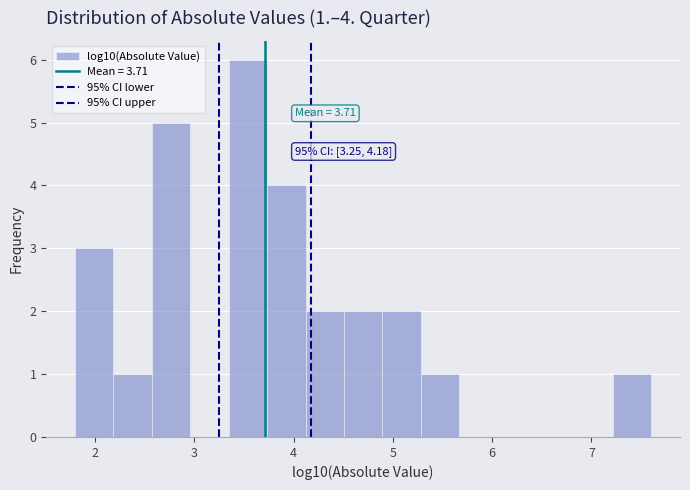

Read against the x-axis, roughly where is the centre of the tallest bar?

3.5